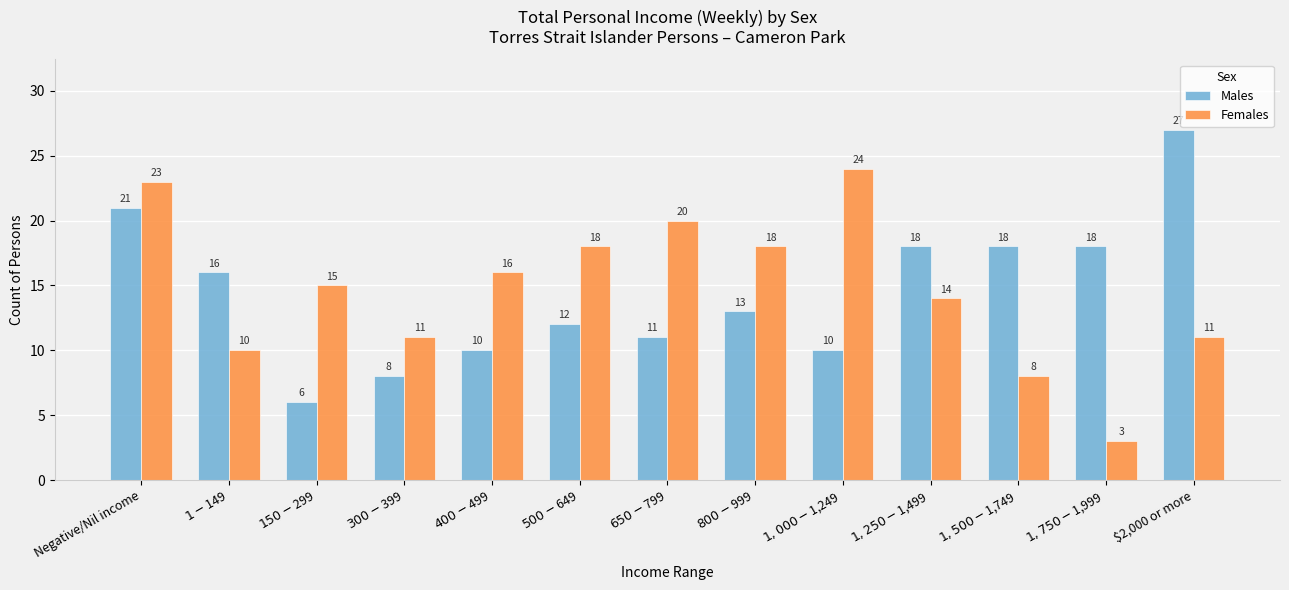

What is the average value of the Males series?

14